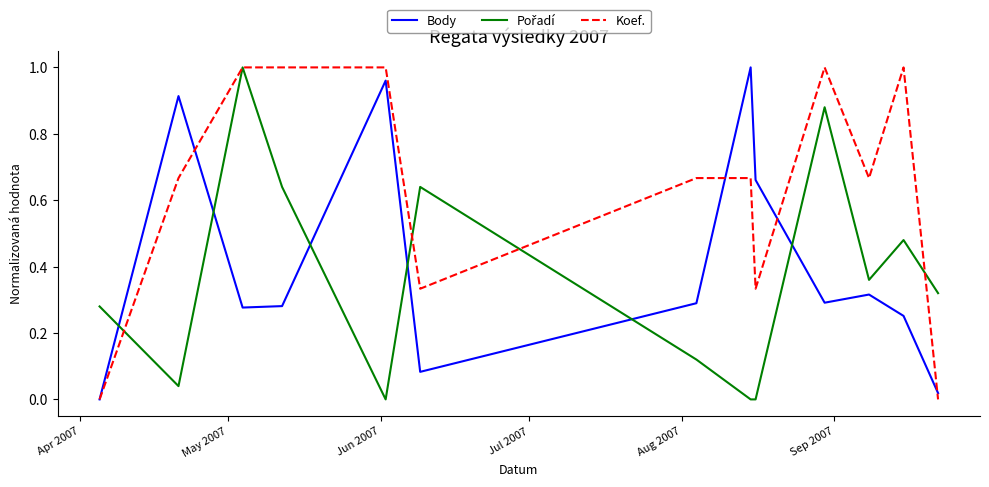

Which series has the largest total across all categories?

Koef.